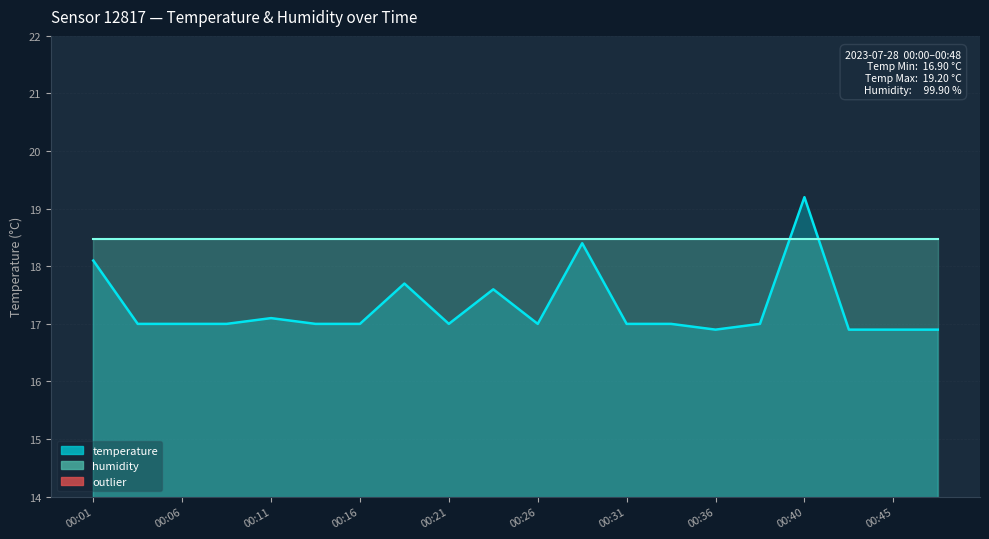

At which label does the data first exceed 17?

00:01